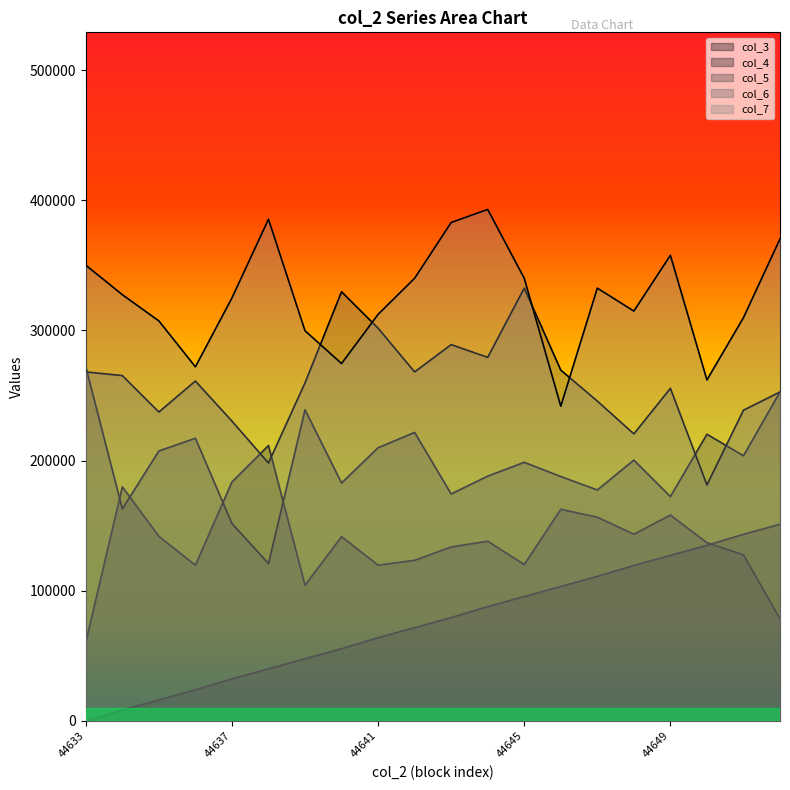

Does the chart display data point markers on the line(s)?

No